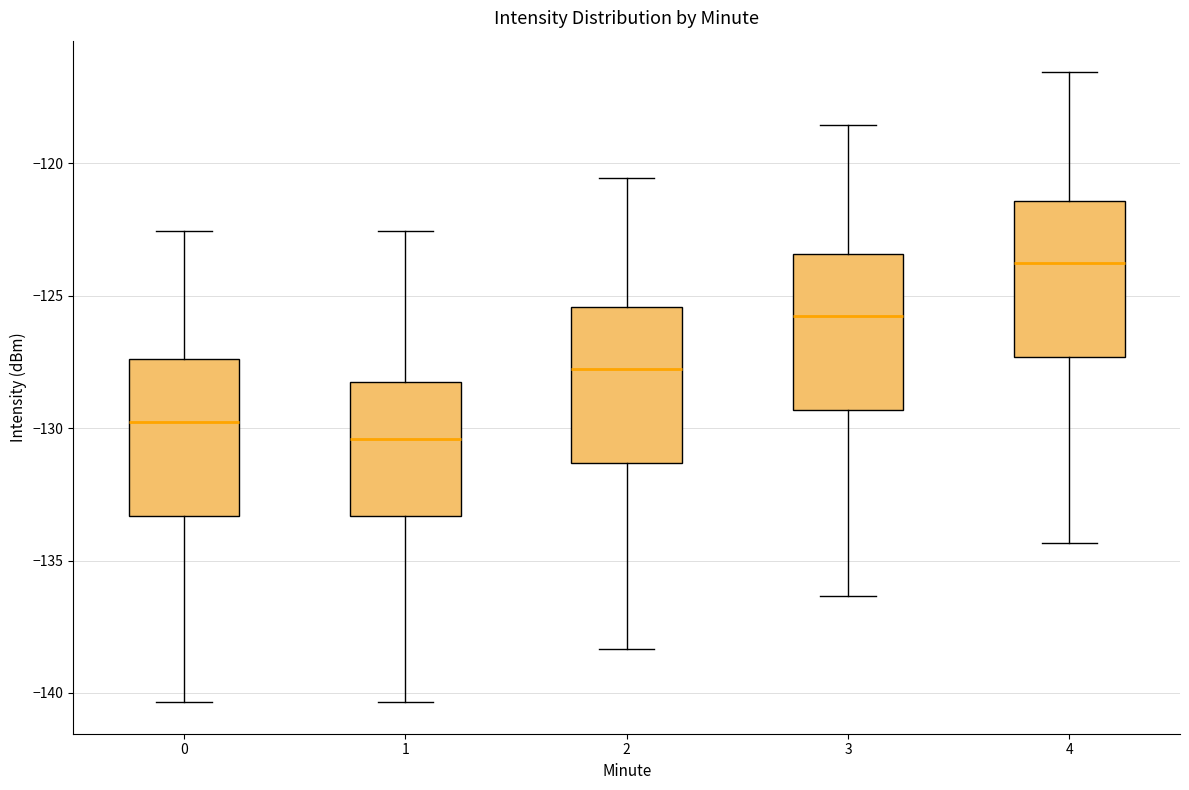

Reading left to right, read every box against the y-axis: the position of its median line, the range the box covers, and the ends of its whiskers. The values are not printed on the chart, so give them approximately, as read against the axis.

0: median -130.0, box -133.5 to -127.5, whiskers -140.5 to -122.5
1: median -130.5, box -133.5 to -128.5, whiskers -140.5 to -122.5
2: median -128.0, box -131.5 to -125.5, whiskers -138.5 to -120.5
3: median -126.0, box -129.5 to -123.5, whiskers -136.5 to -118.5
4: median -124.0, box -127.5 to -121.5, whiskers -134.5 to -116.5